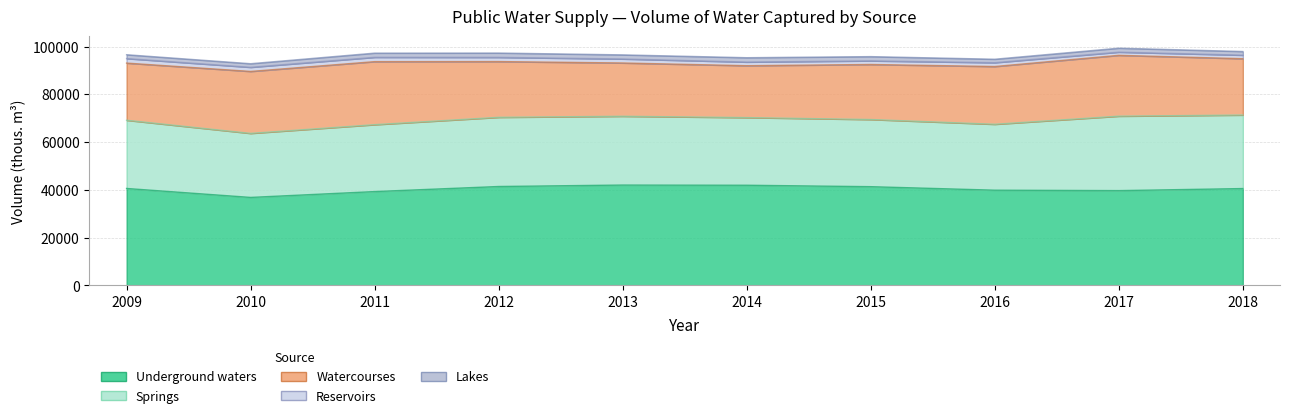

Which series has the largest total across all categories?

Underground waters